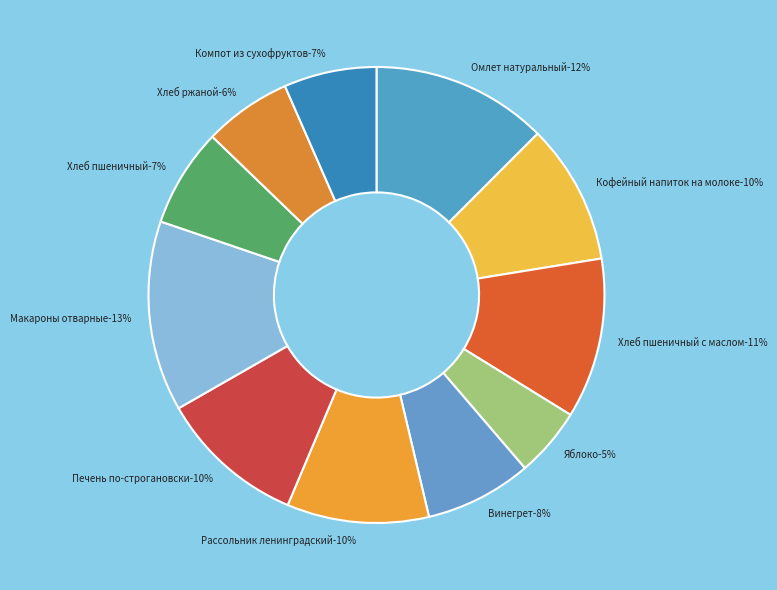

To the nearest percent, what portion does Печень по-строгановски represent?

10%